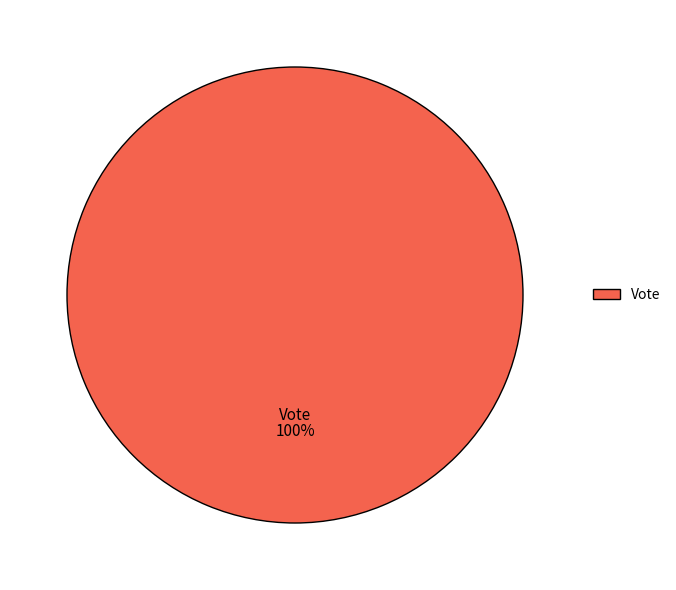

Rank the categories by value from highest to lowest.

Vote